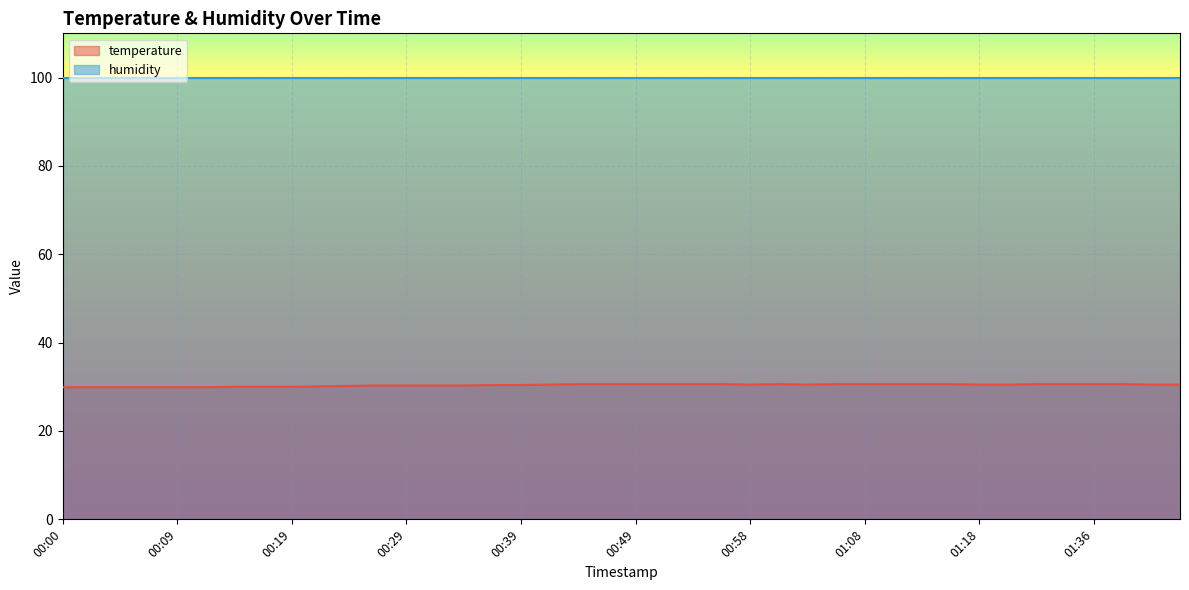

True or false: temperature and humidity intersect in this chart.

False